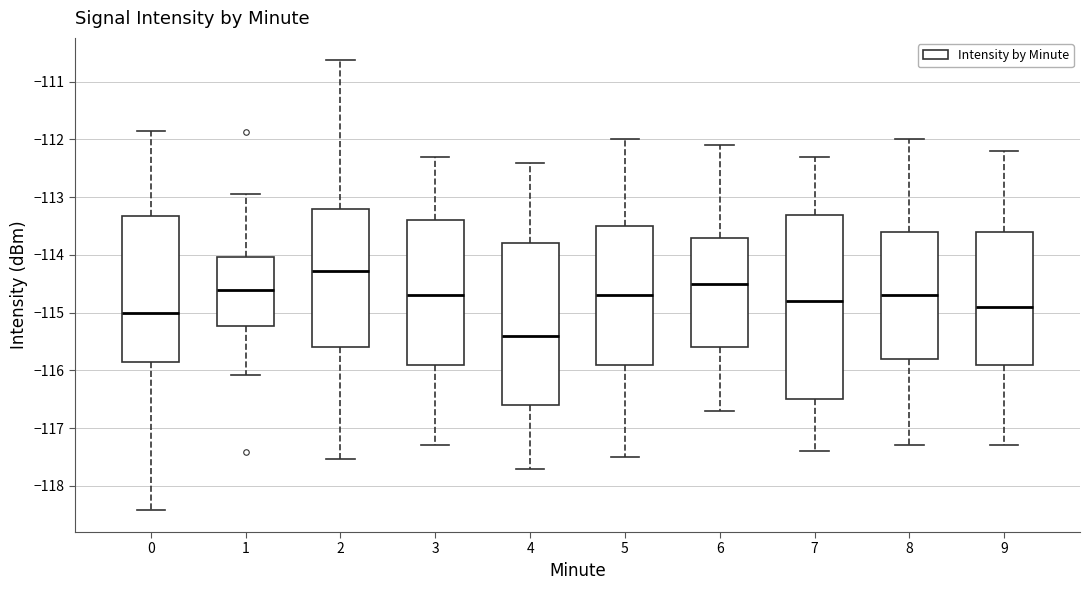

Which box is the tallest, from its lower edge to its upper edge?

7